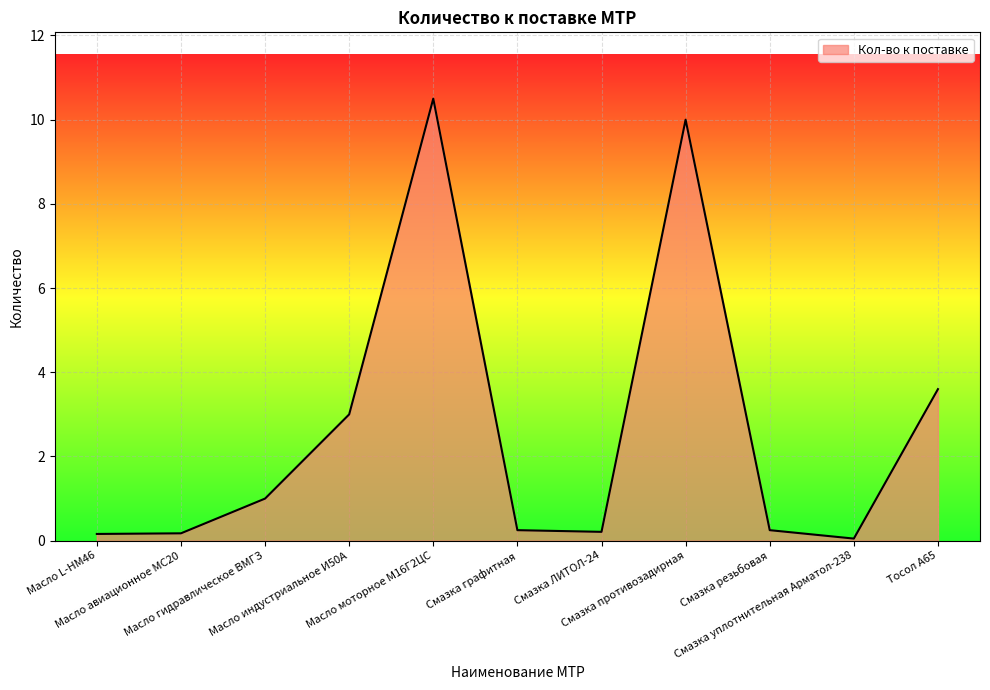

The chart shows a value of 0.2 at Смазка ЛИТОЛ-24. True or false?

True